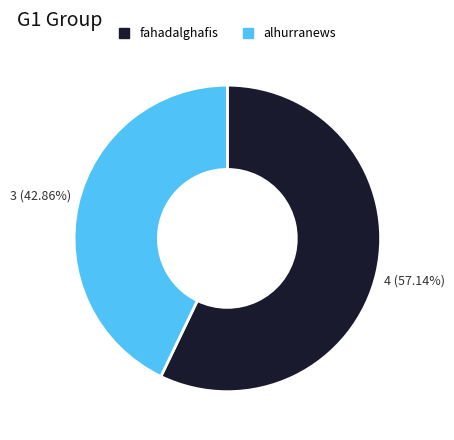

What percentage is the alhurranews slice, to the nearest percent?

43%